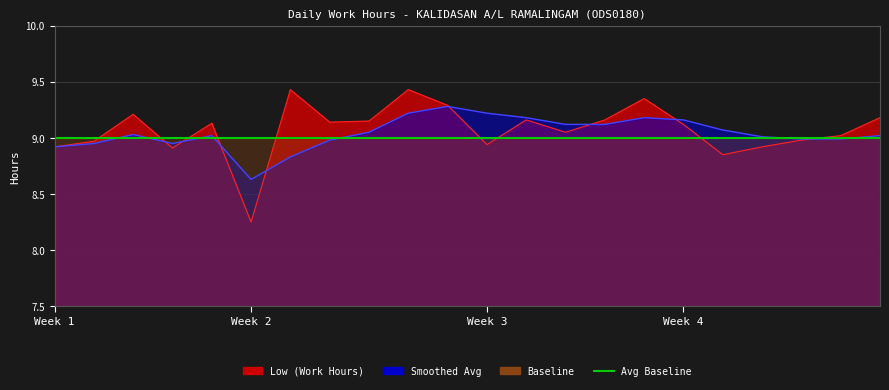

The value of Smoothed Avg at 10-Sat is 5.5. True or false?

False